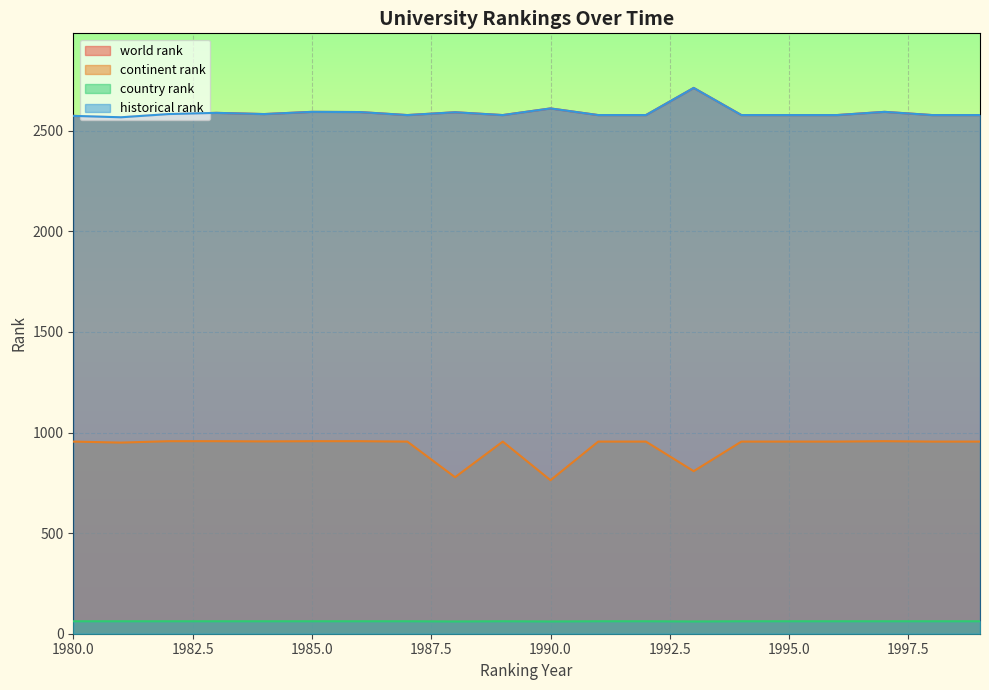

Which series has the largest total across all categories?

world rank